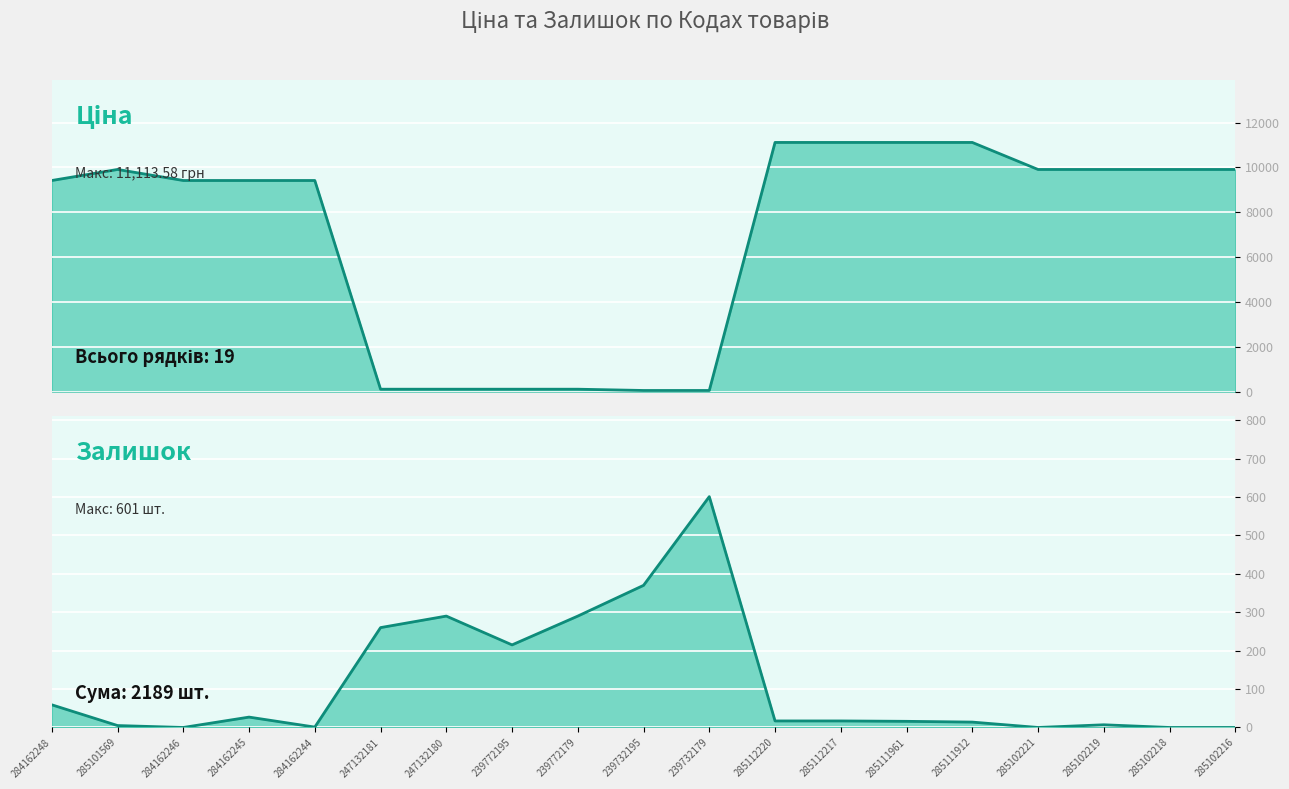

Between which two adjacent categories do Ціна and Залишок first intersect?

284162244 and 247132181